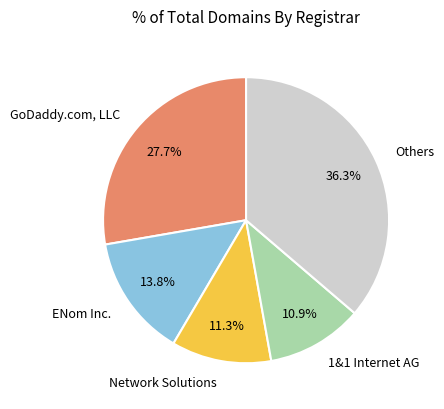

Is it true that ENom Inc. is 19% of the pie?

False